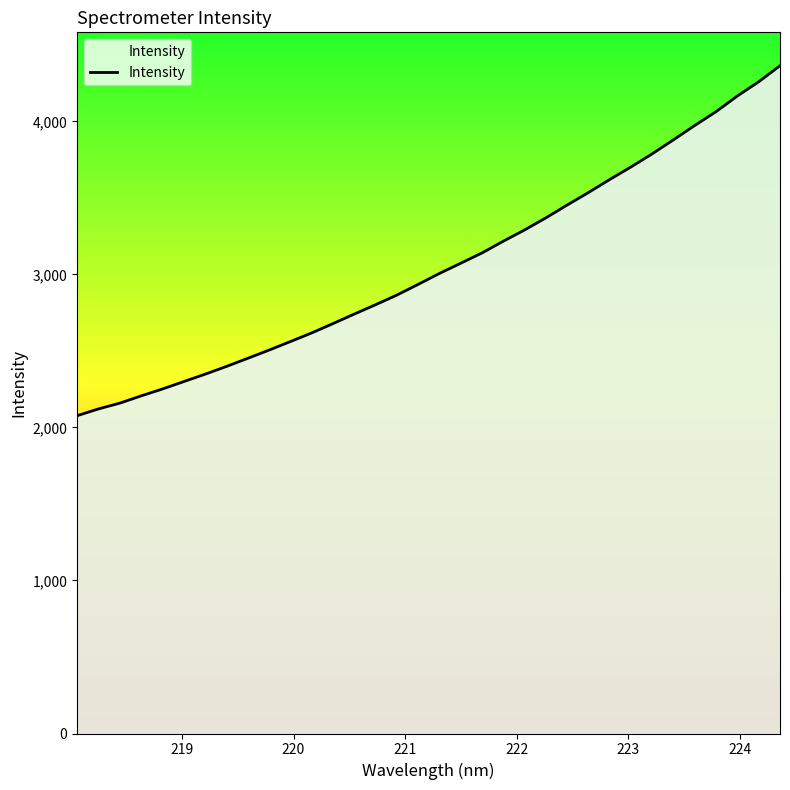

What is the difference between the maximum and minimum values?

2287.0